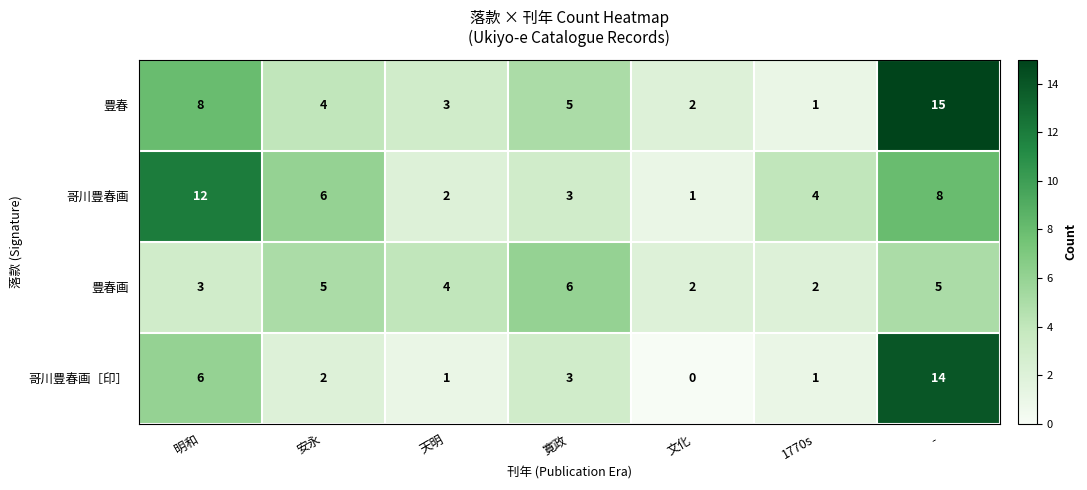

The value of 豊春 at 天明 is 5. True or false?

False